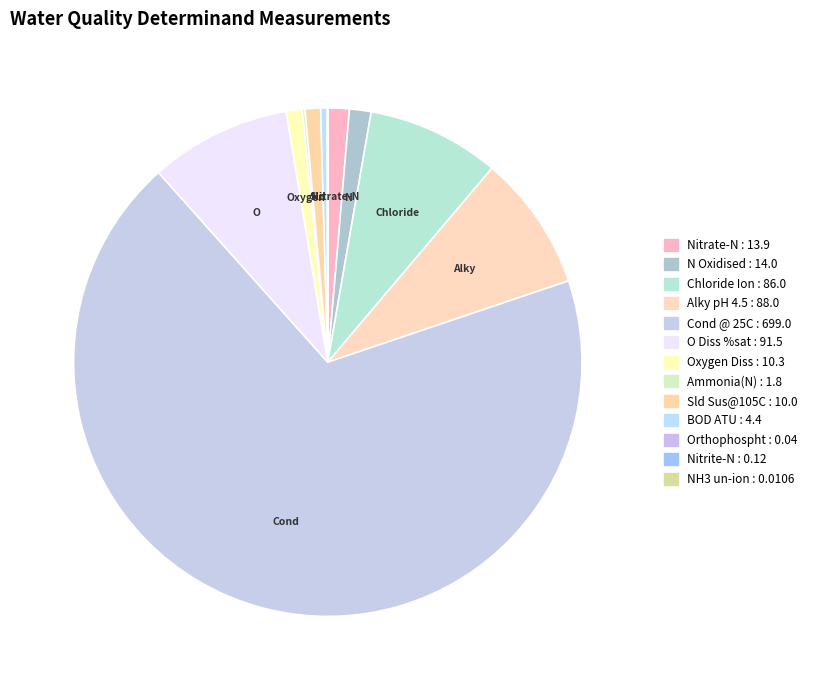

Which has a higher value, Orthophospht or O Diss %sat?

O Diss %sat